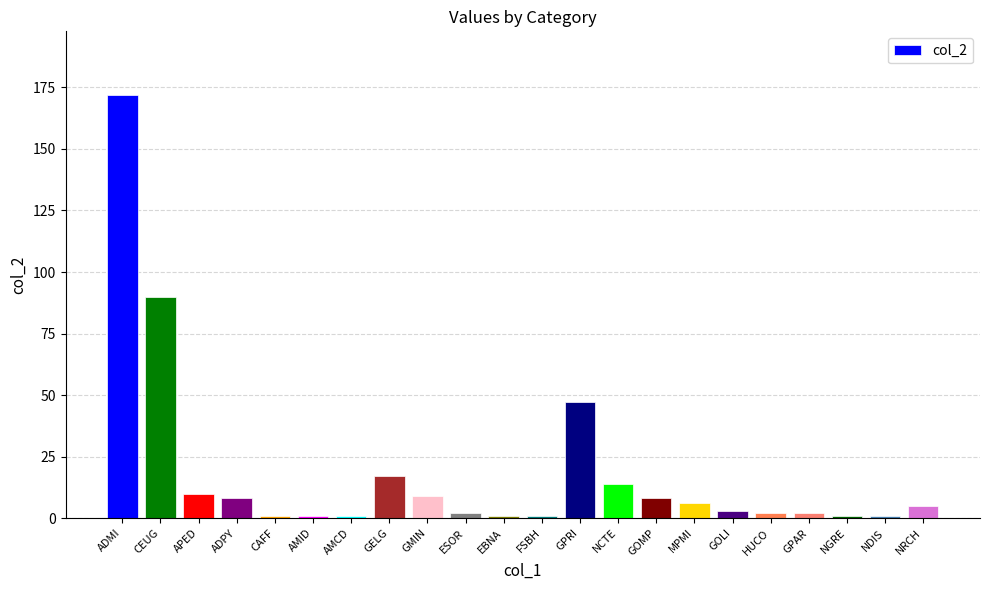

What is the difference between the second highest and minimum values?

89